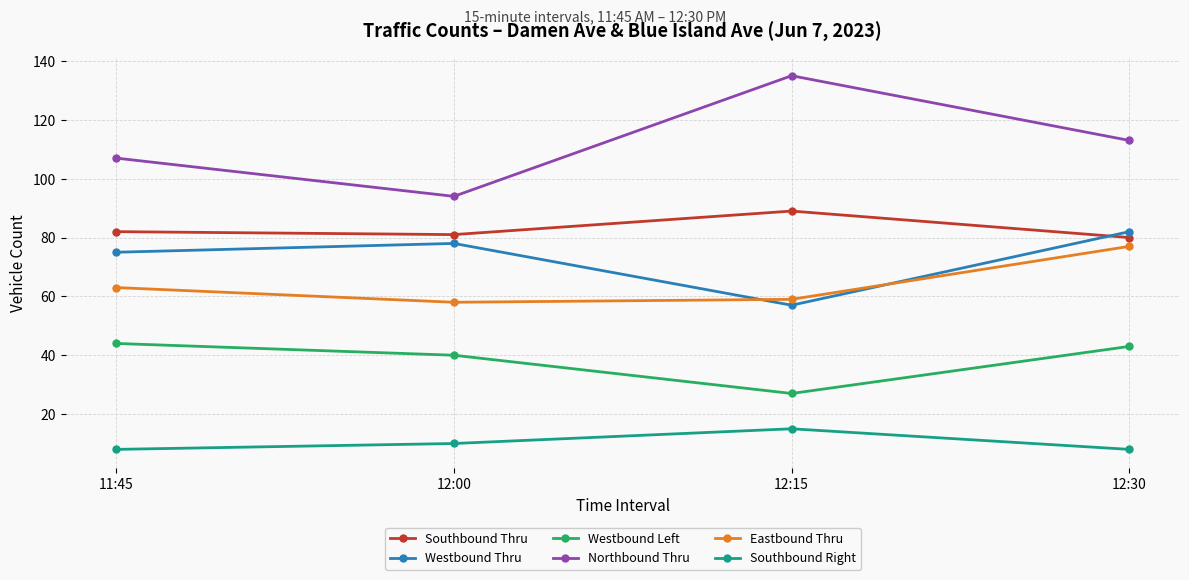

True or false: Southbound Right has more than 0 interior local peaks.

True